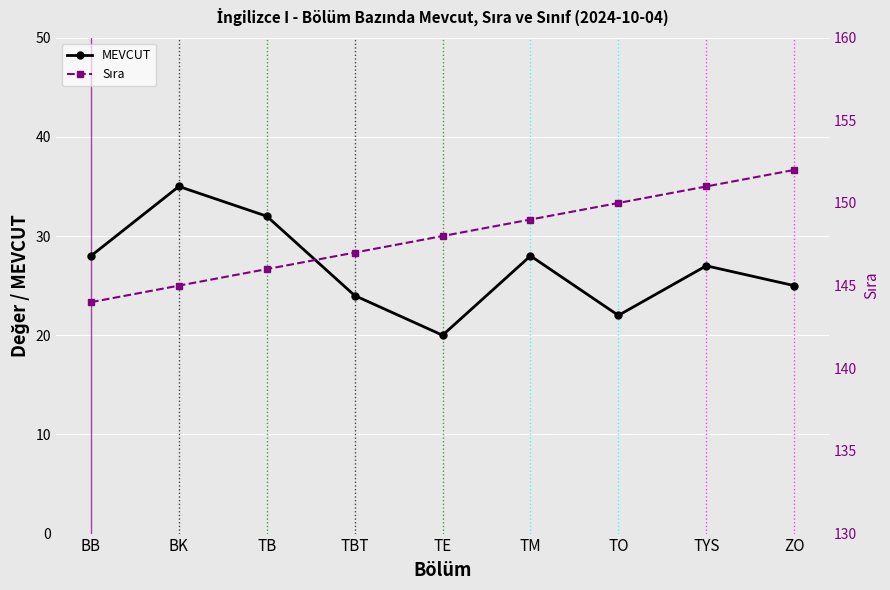

What value does the MEVCUT series have at TYS?

27